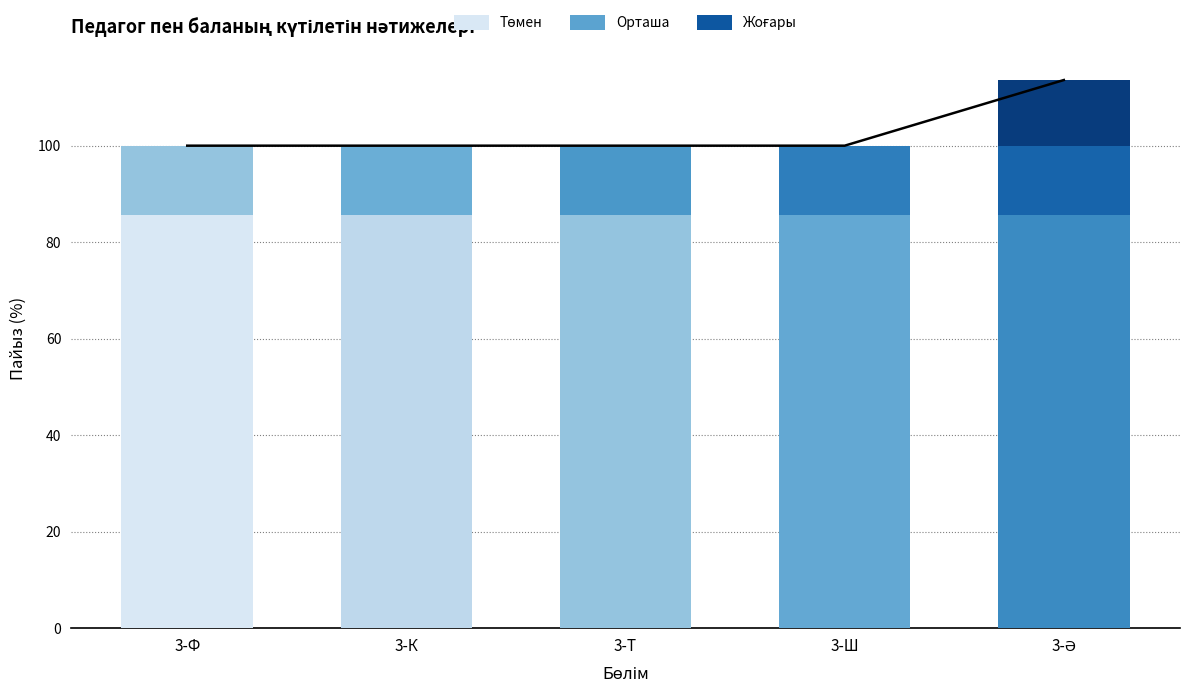

Between 3-К and 3-Ш, which series saw the biggest shift?

Төмен